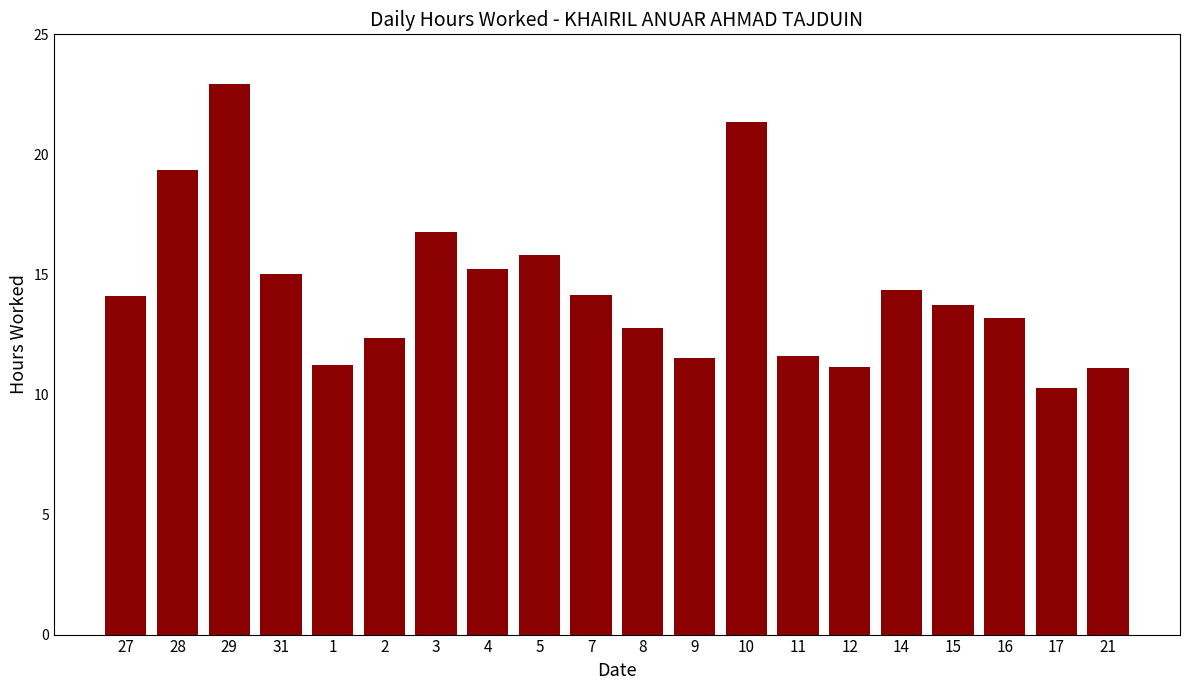

The value at 16 is 13.2. True or false?

True